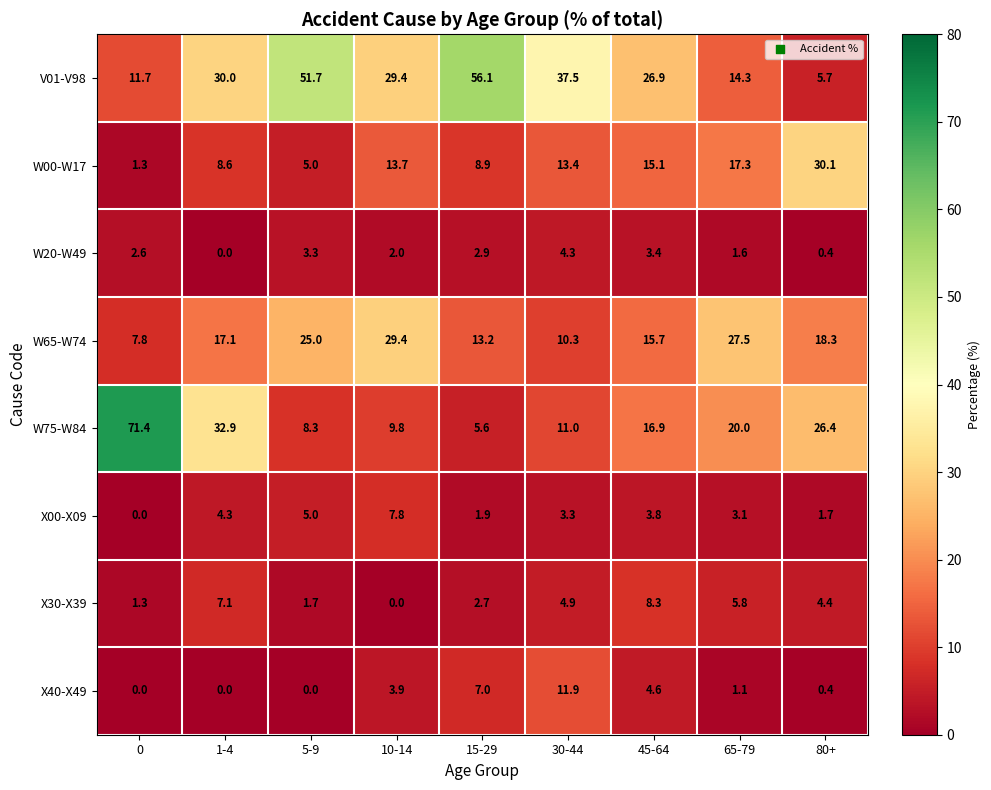

Which series has the widest spread of values?

W75-W84